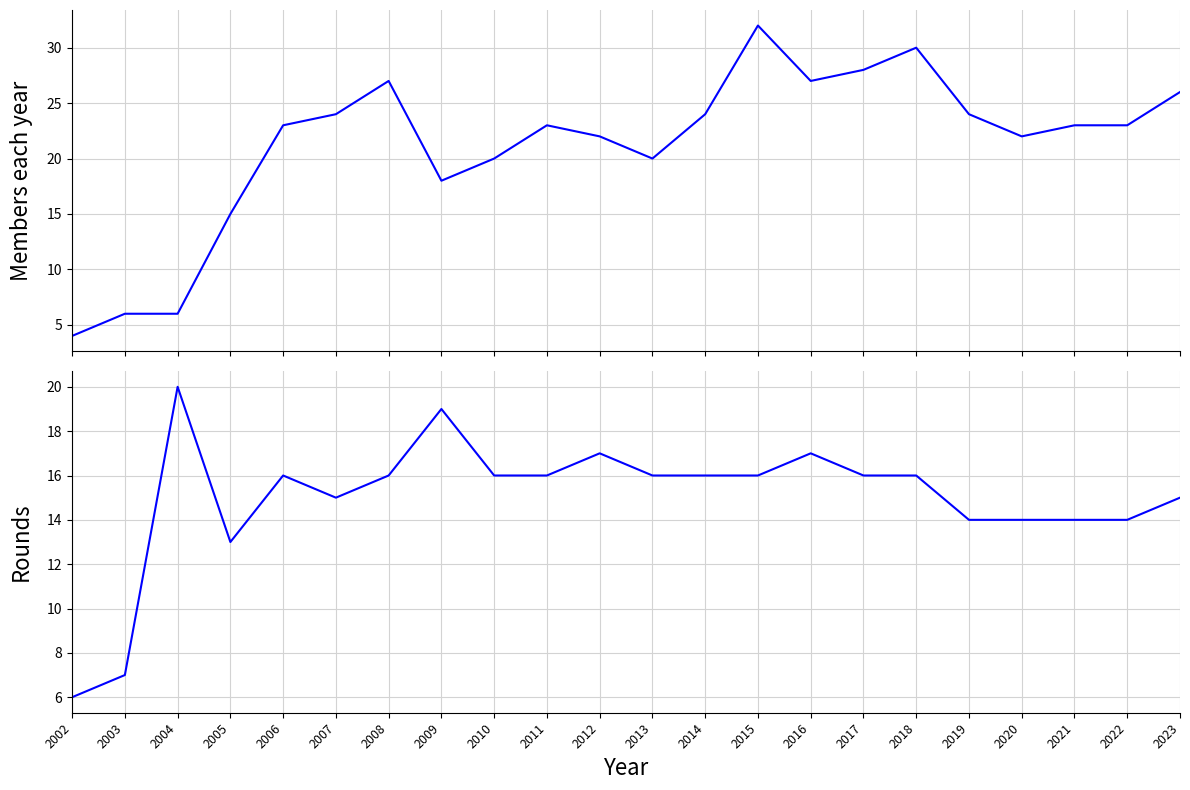

At which category does Rounds reach its first local peak?

2004